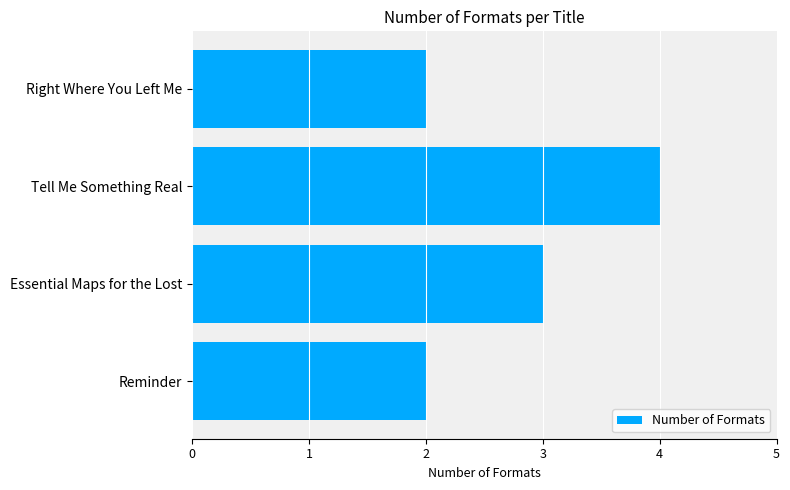

Does the chart contain any negative values?

No